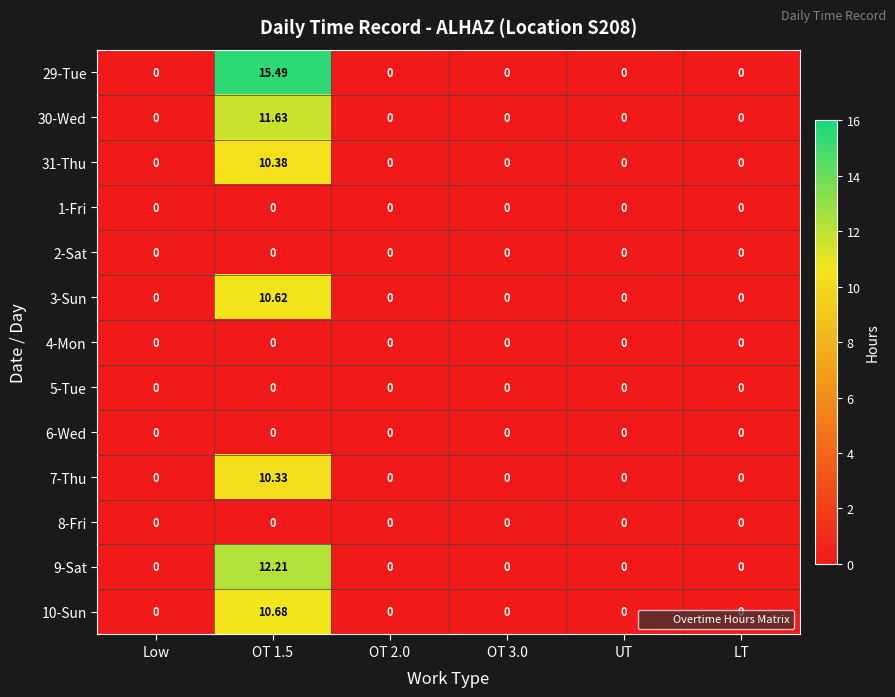

Is the value of 7-Thu at OT 1.5 greater than the value of 5-Tue at LT?

Yes